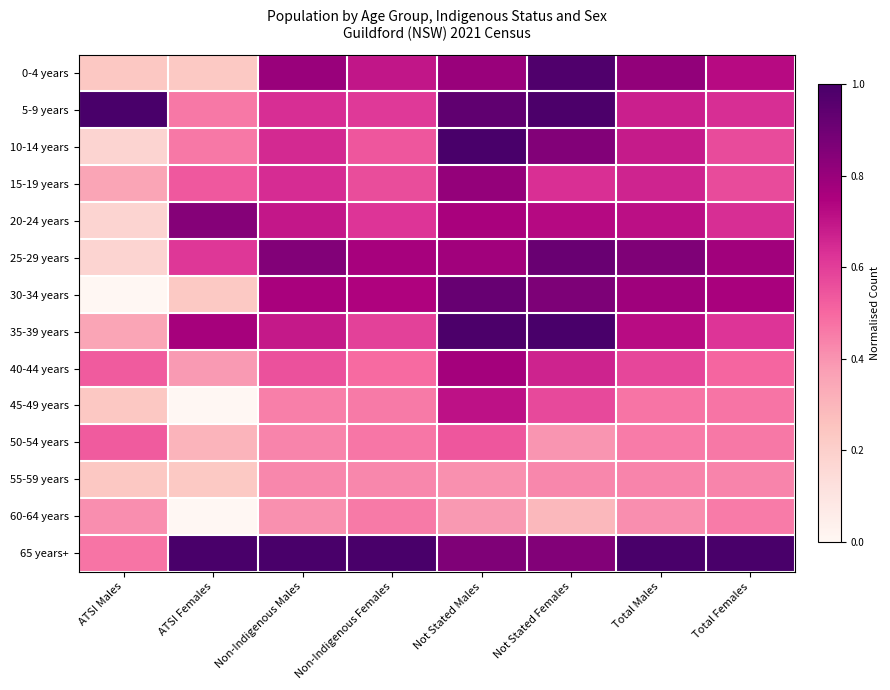

Count the number of data series in this chart.

14